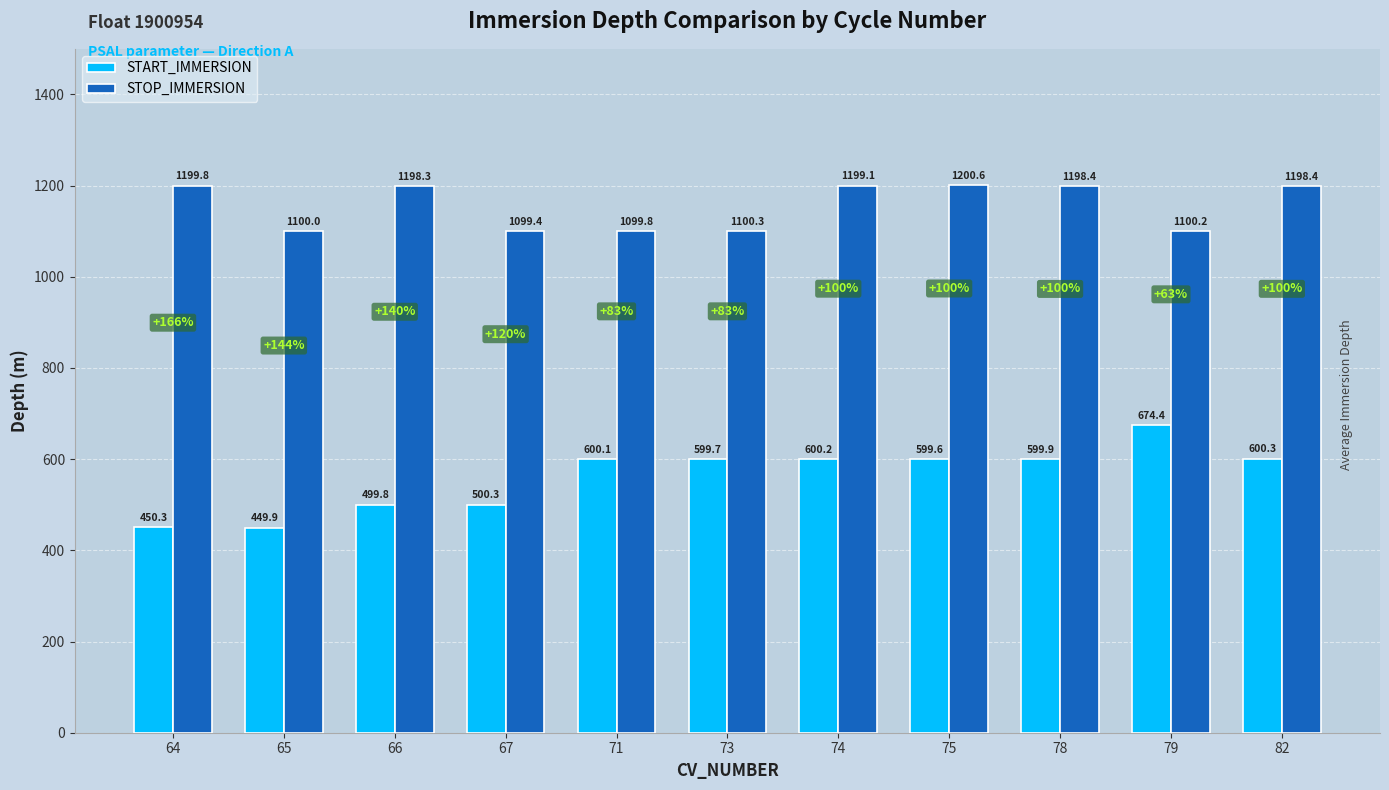

What is the total value across all series at 64?

1650.1